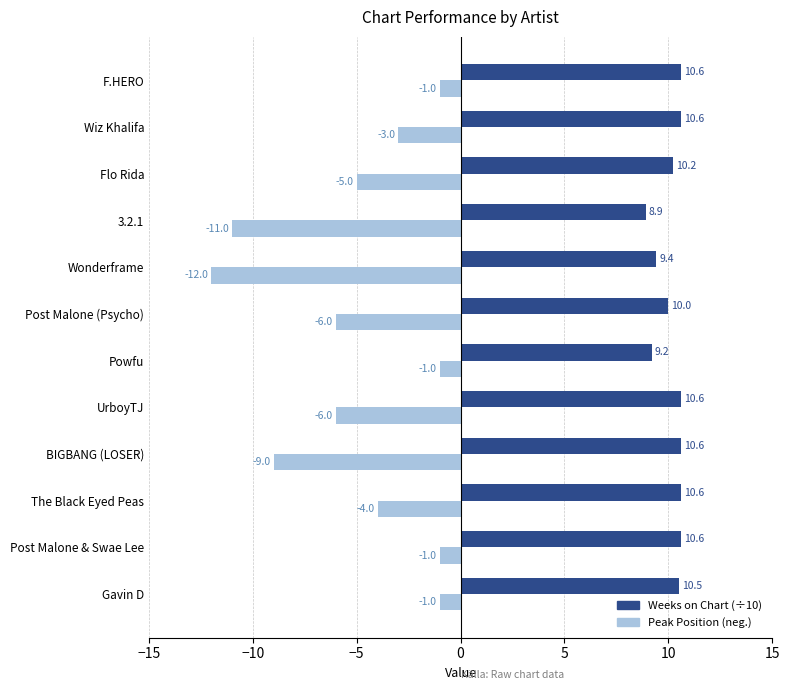

True or false: Weeks on Chart (÷10) has a value of 17.4 at UrboyTJ.

False